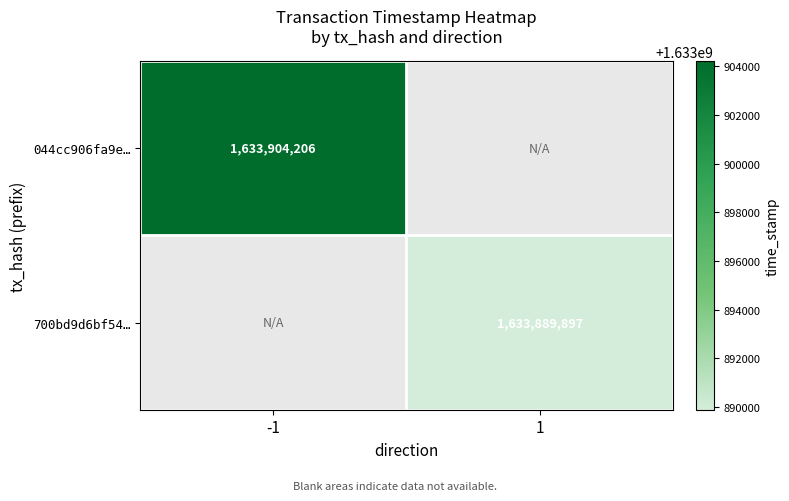

True or false: 044cc906fa9e… has a value of 2724902395 at -1.

False